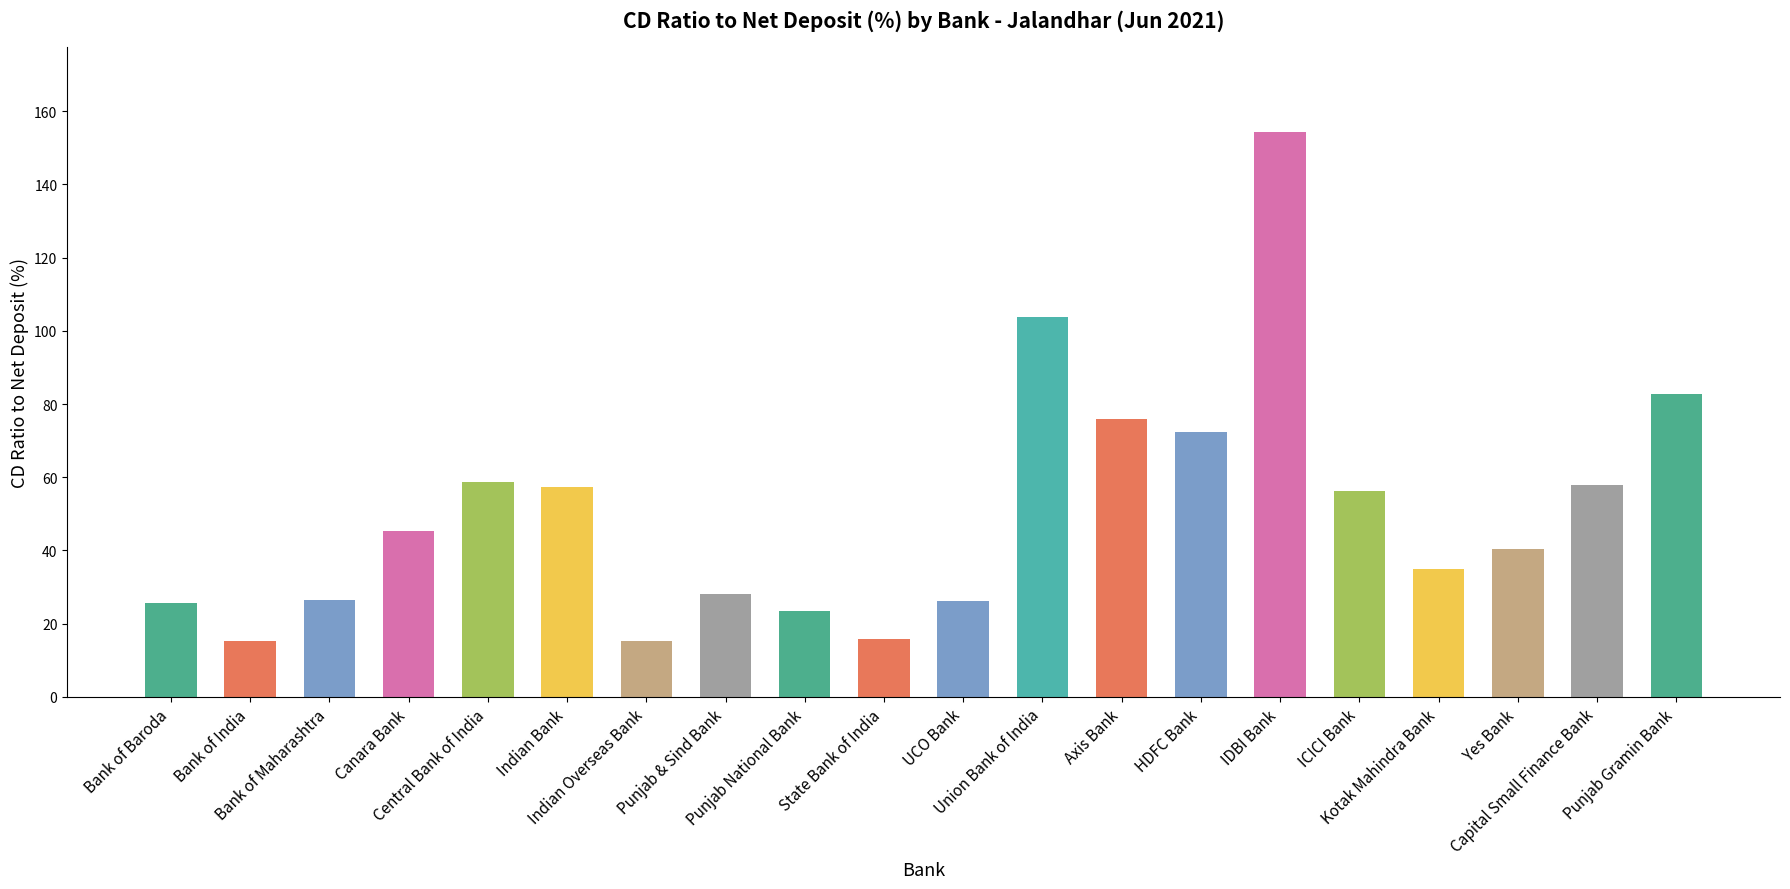

What is the difference between the maximum and minimum values?

139.1